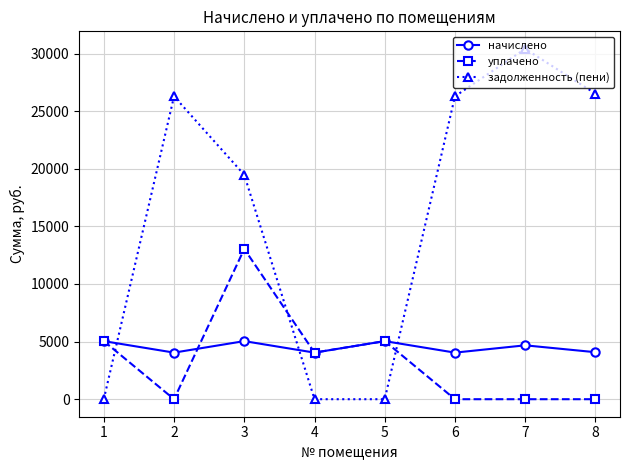

What is the total value across all series at 5?

10081.0